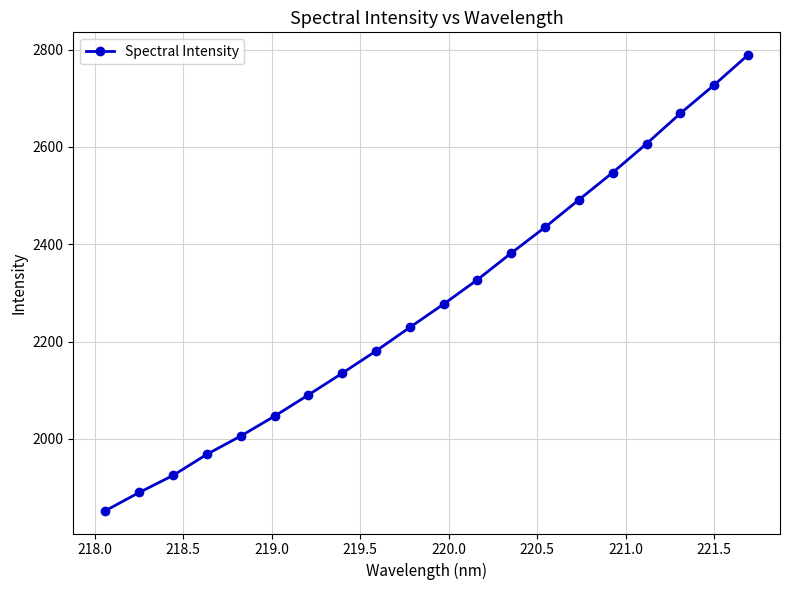

How many values are below 2277?

10